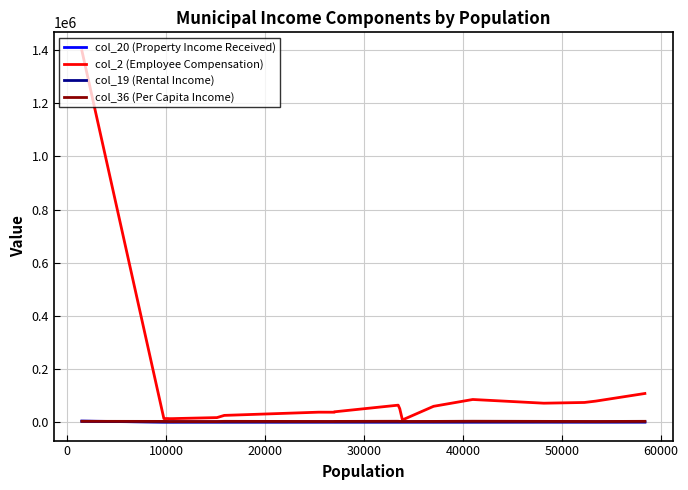

Which series has the widest spread of values?

col_2 (Employee Compensation)